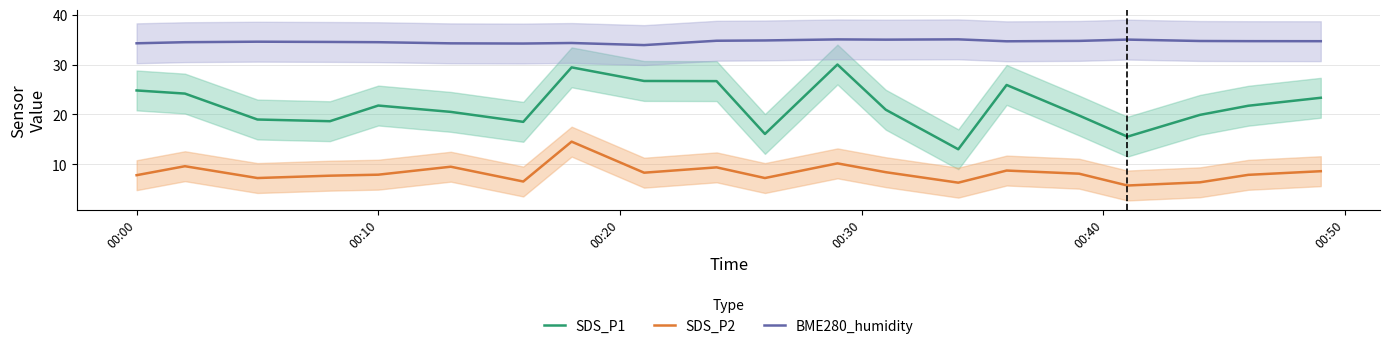

At which label does SDS_P1 first exceed 21?

00:00